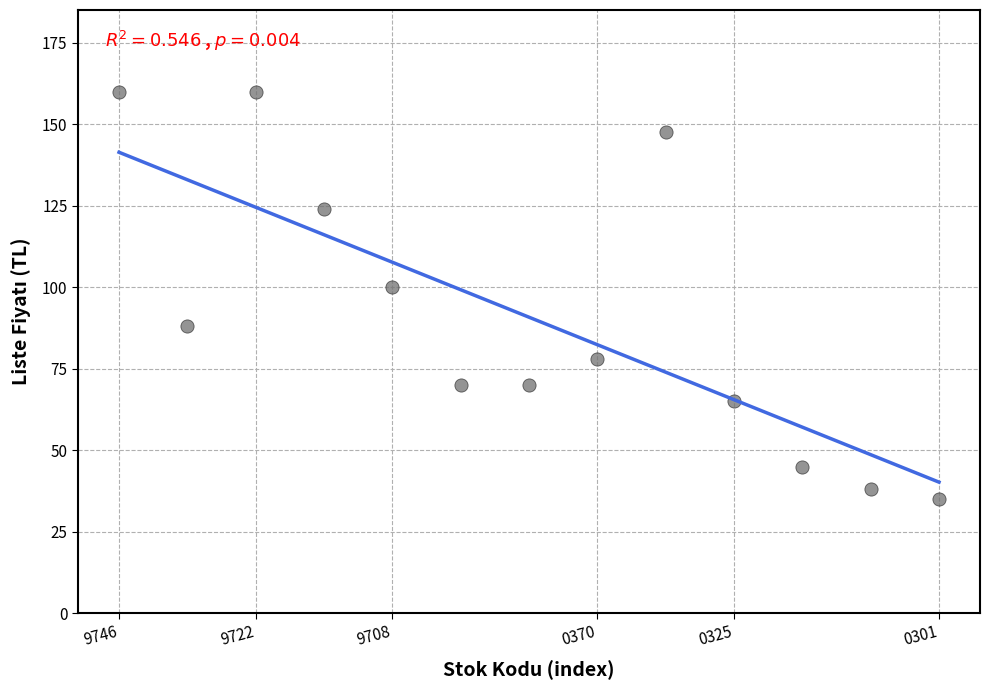

What is the range of Y values (max minus min)?

125.0